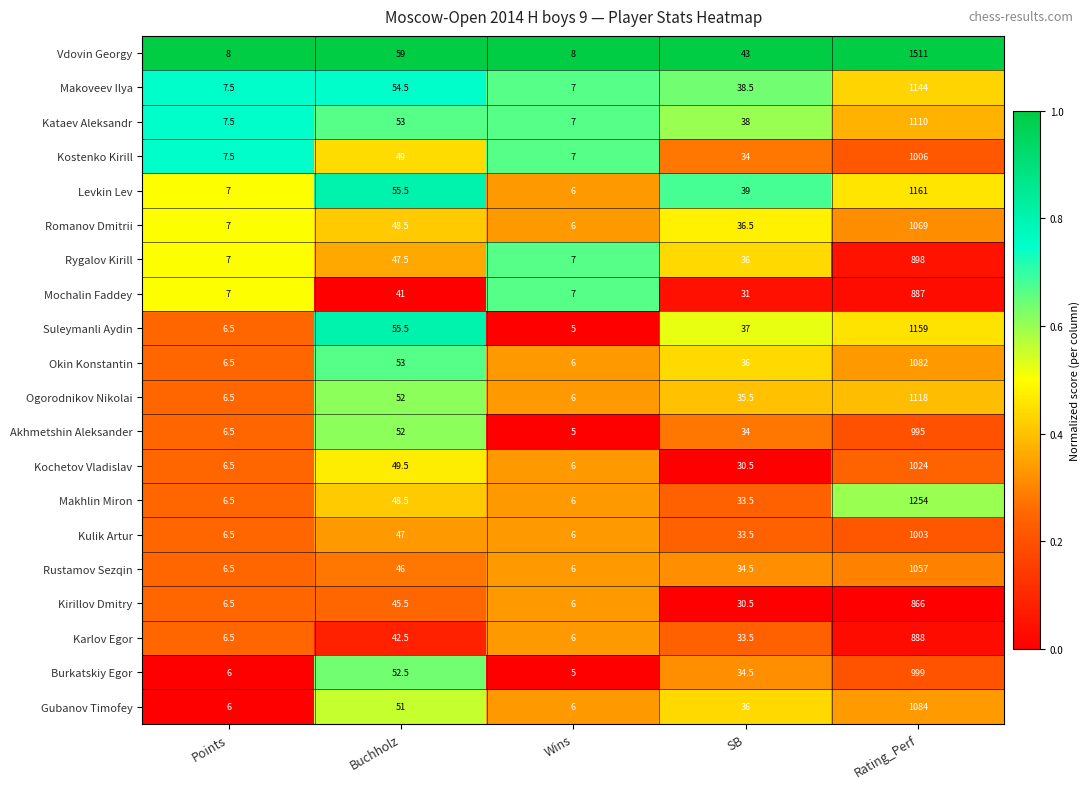

Is the value of Mochalin Faddey at Points greater than the value of Kochetov Vladislav at Wins?

Yes